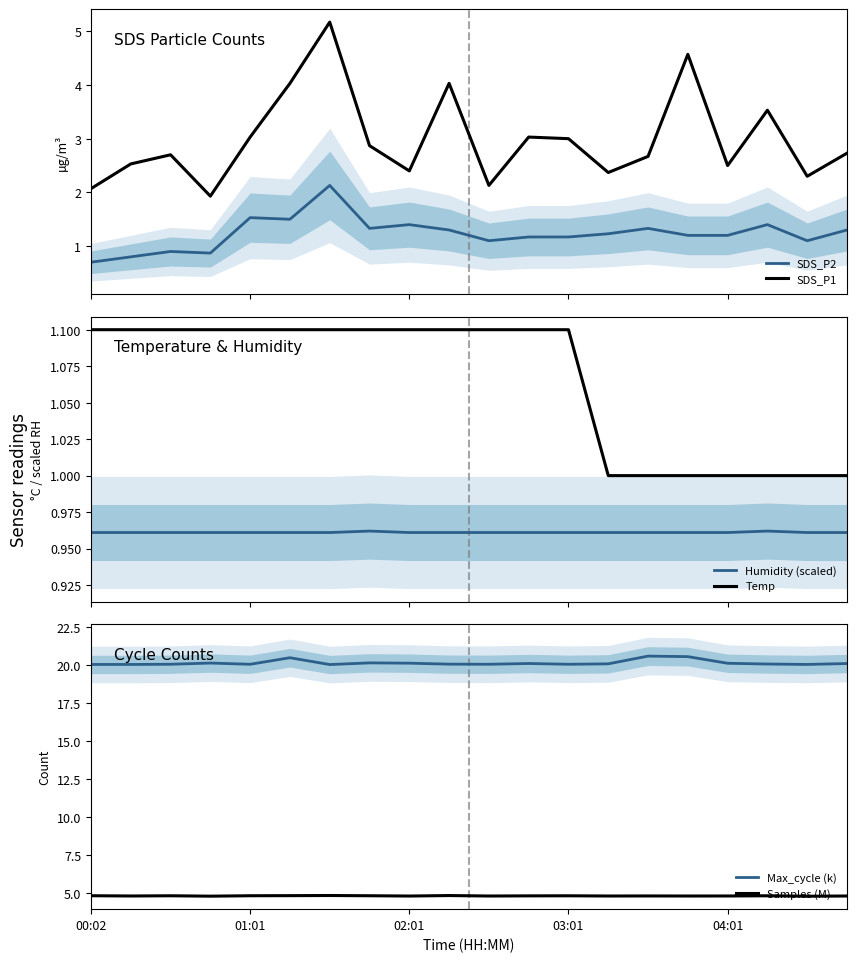

Which category has the lowest value in the Max_cycle (k) series?

6